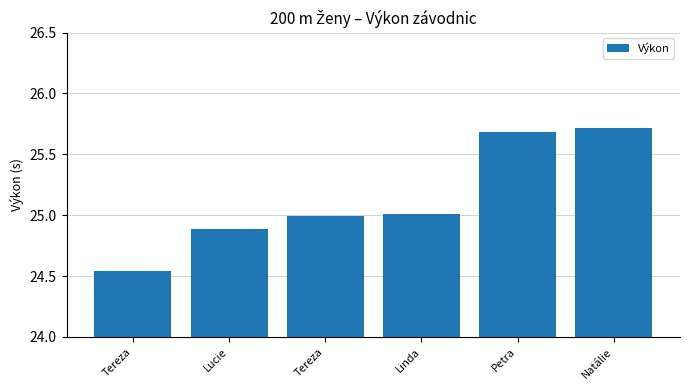

Does the chart contain any negative values?

No